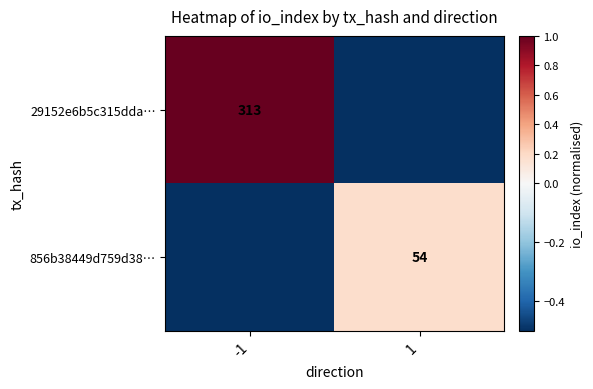

True or false: 856b38449d759d38… has a value of 14.9 at 1.

False